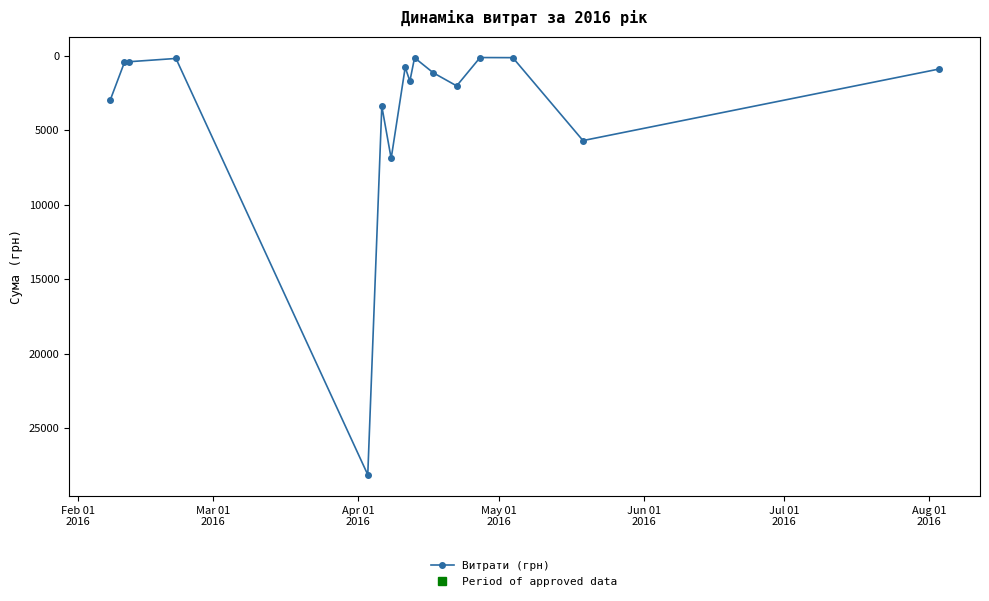

What is the maximum value shown in the chart?

28127.0